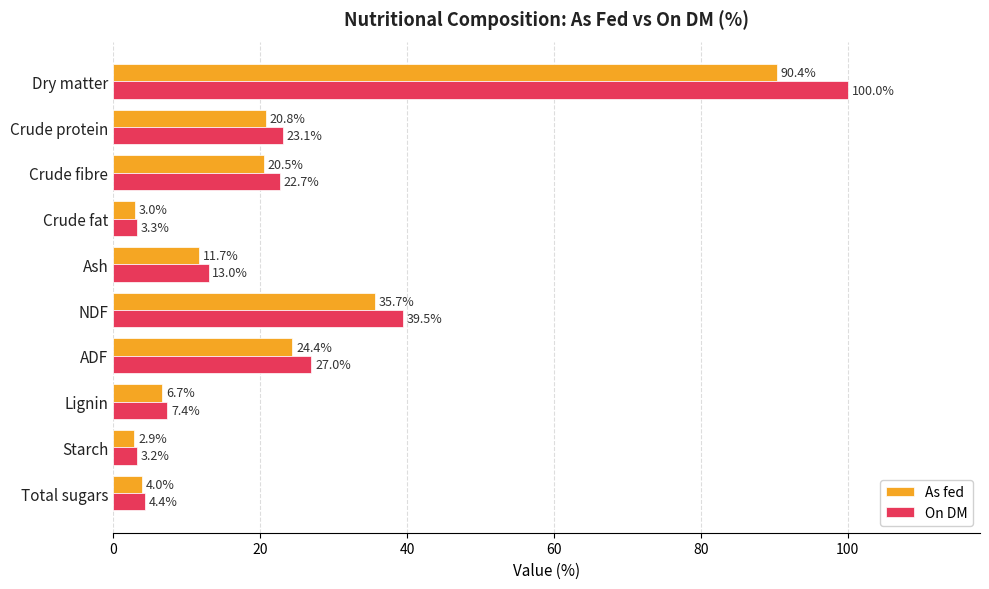

What is the total value across all series at Lignin?

14.1